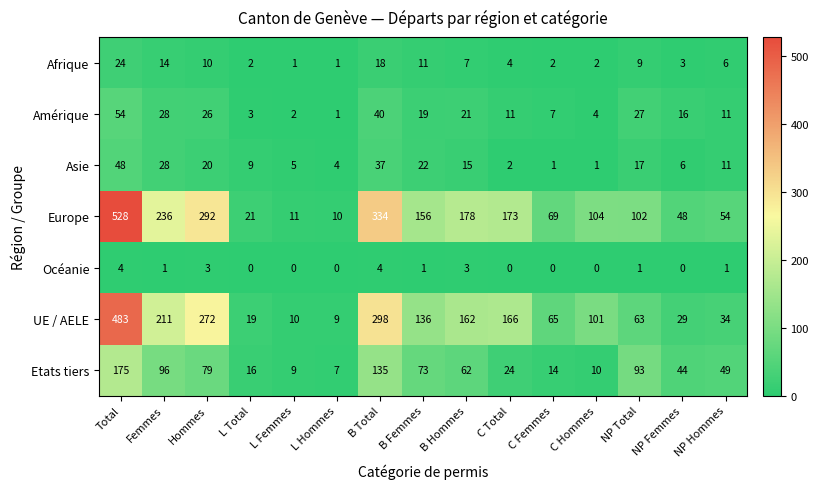

The Europe series shows 178 at B Hommes. True or false?

True